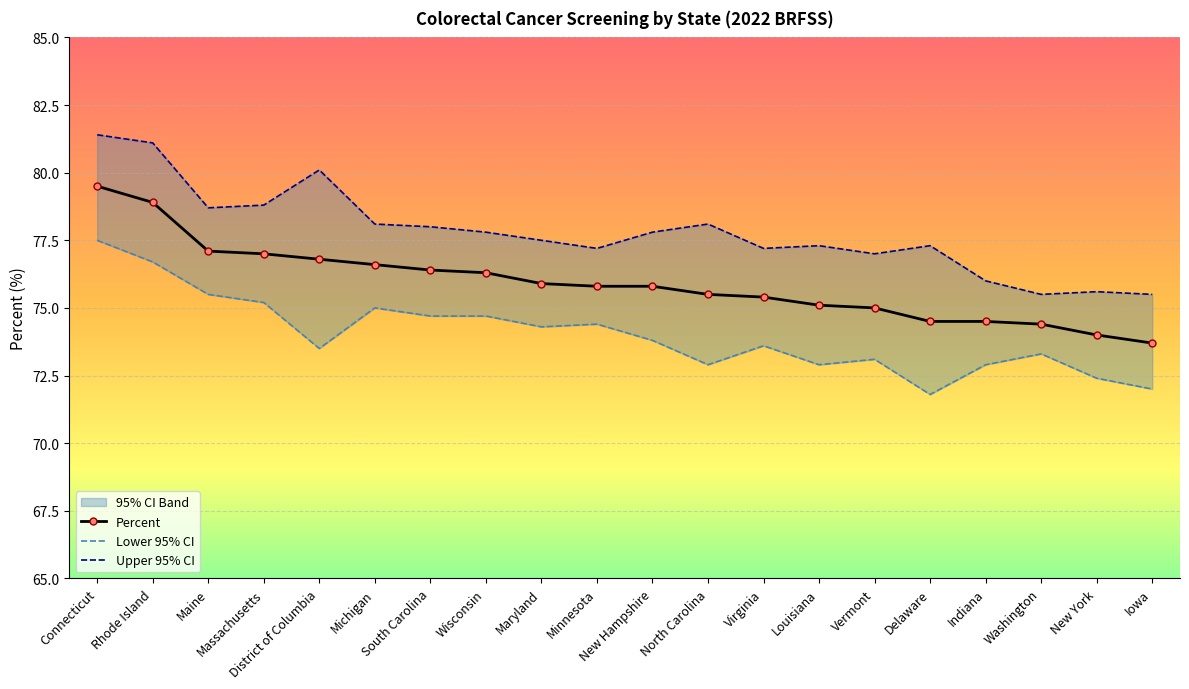

Which series has the widest spread of values?

Upper 95% CI